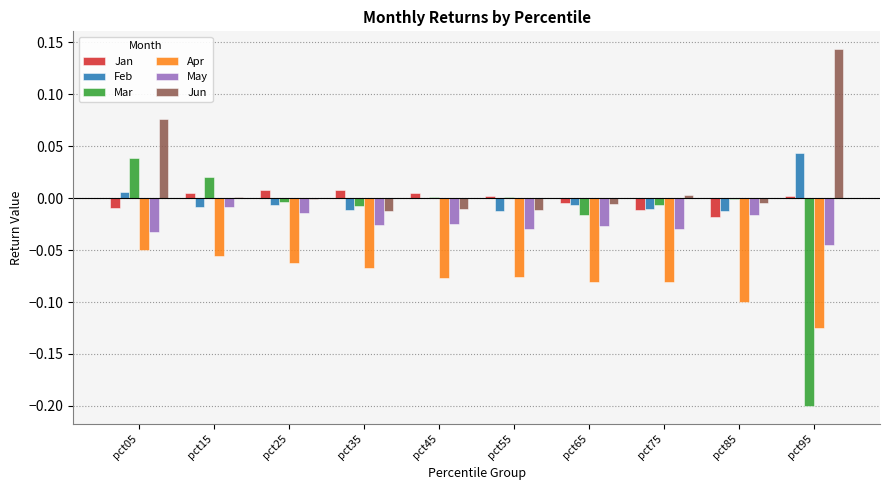

Where does the Jun series first go above 0?

pct05